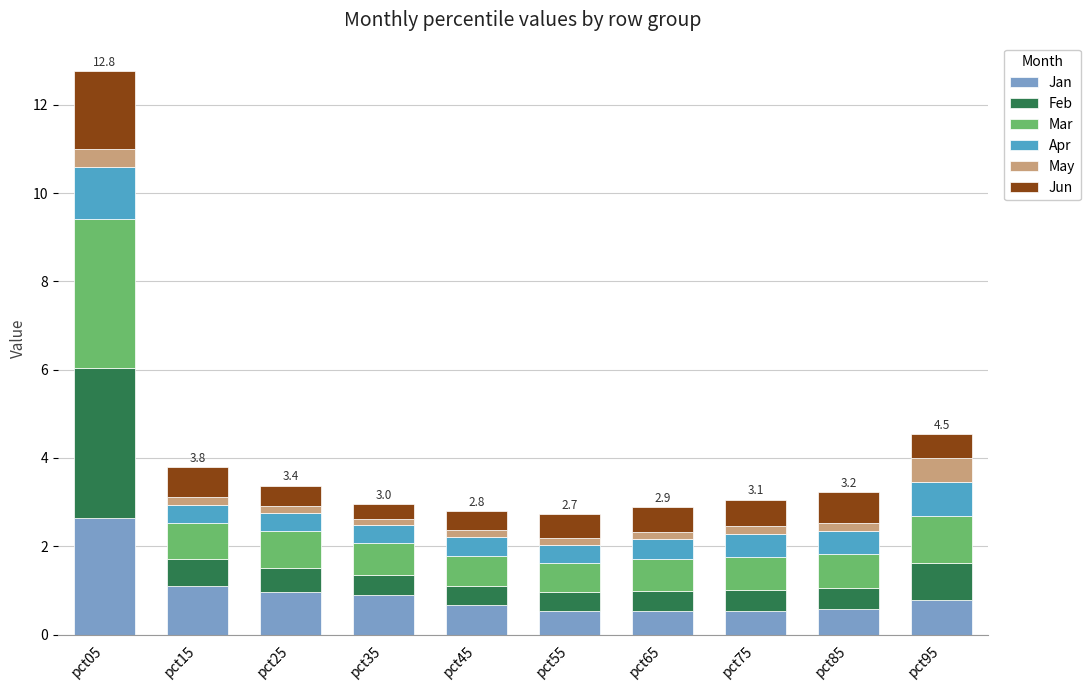

At which category is the sum across all series the highest?

pct05